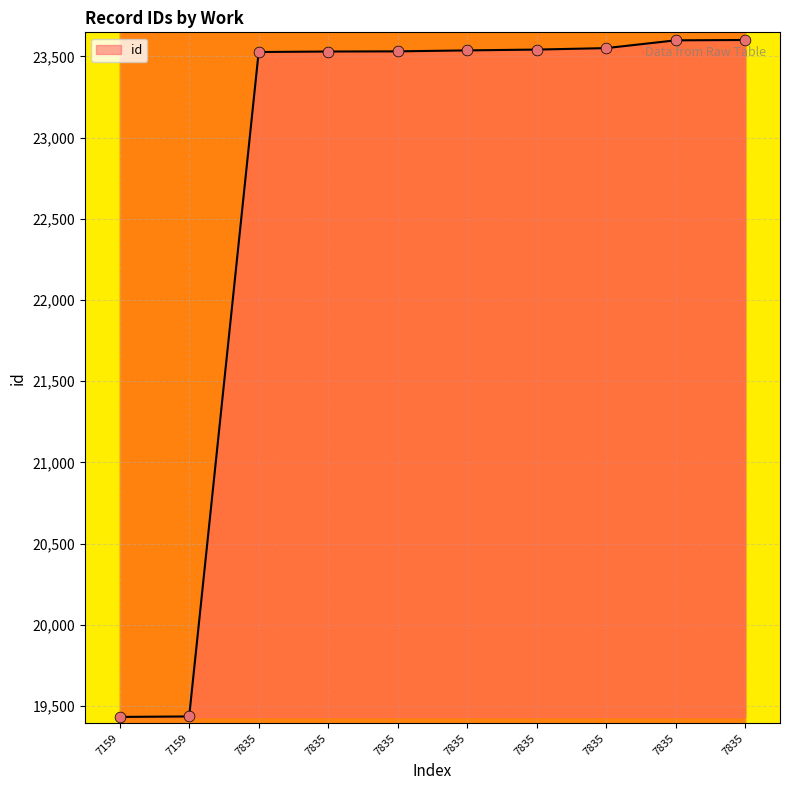

What is the ratio of the value at 7835 to the value at 7835?

1.0